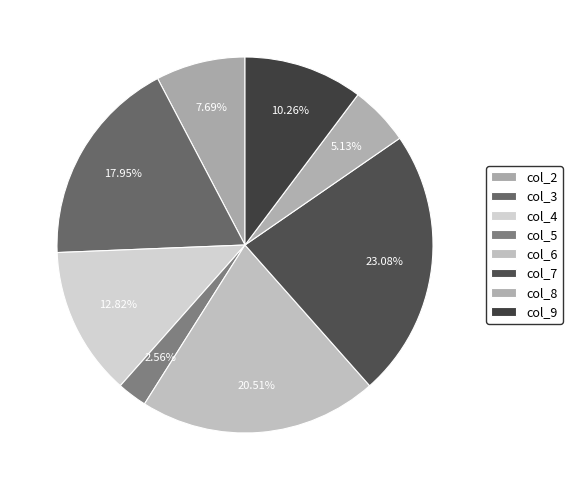

To the nearest percent, what is the average slice percentage?

12%